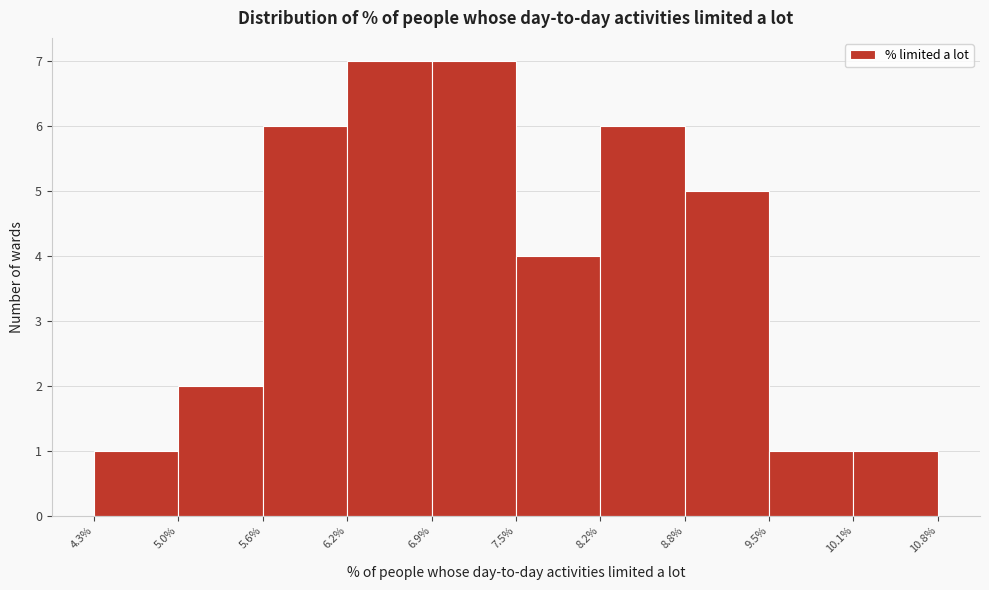

Reading left to right, list every bar in this chart as the range it spans on the x-axis followed by its height. The values are not printed on the chart, so give them approximately, as read against the axis.

4.3% to 5.0%: 1
5.0% to 5.6%: 2
5.6% to 6.2%: 6
6.2% to 6.9%: 7
6.9% to 7.5%: 7
7.5% to 8.2%: 4
8.2% to 8.8%: 6
8.8% to 9.5%: 5
9.5% to 10.1%: 1
10.1% to 10.8%: 1